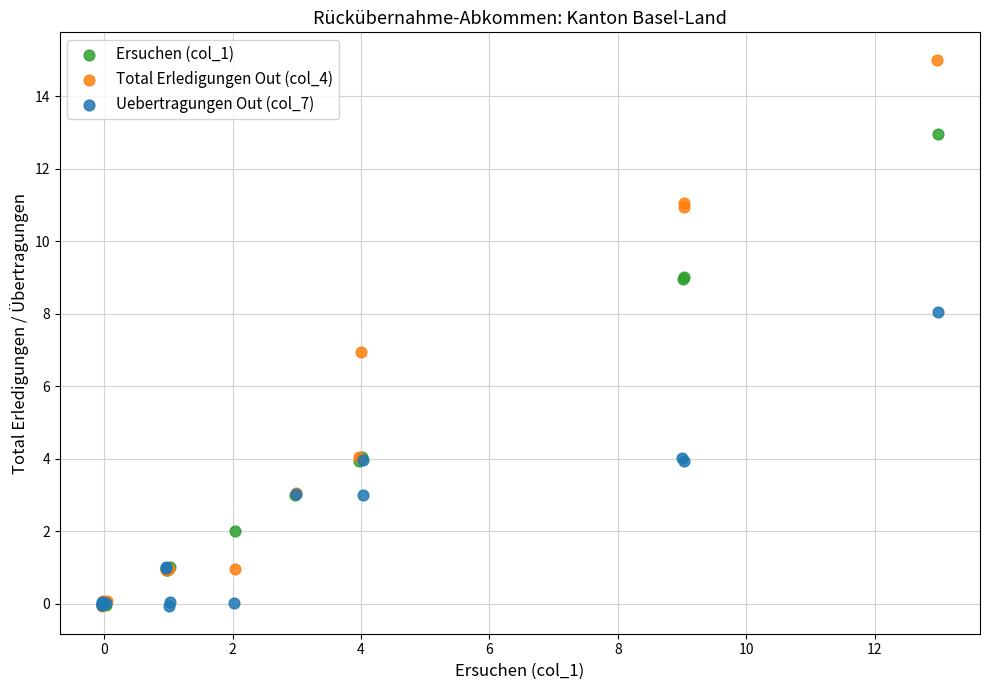

What are all the series names shown in the legend?

Ersuchen (col_1), Total Erledigungen Out (col_4), Uebertragungen Out (col_7)